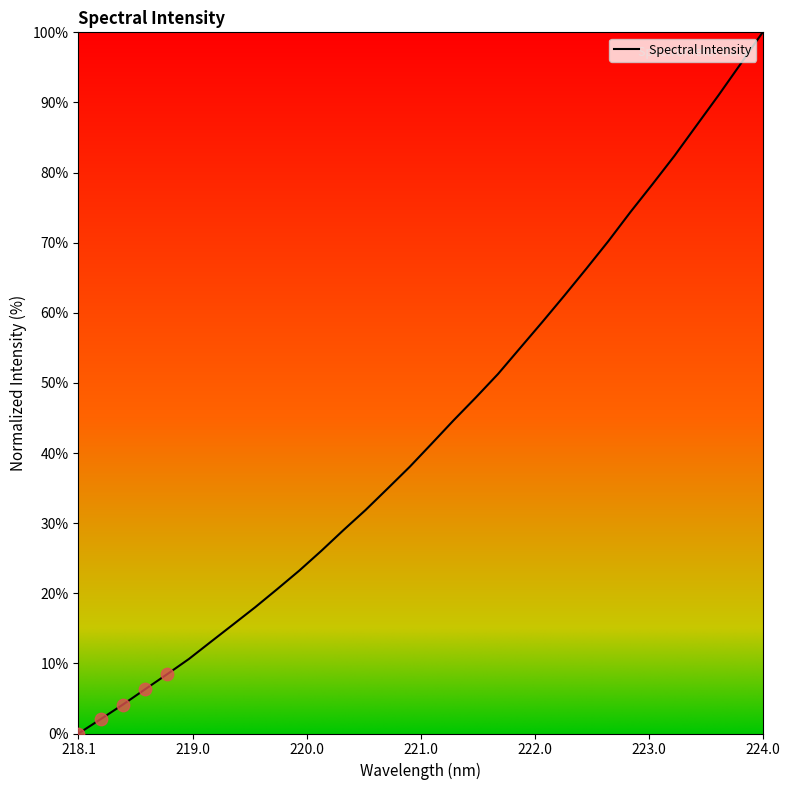

What is the difference between the maximum and minimum values?

100.0